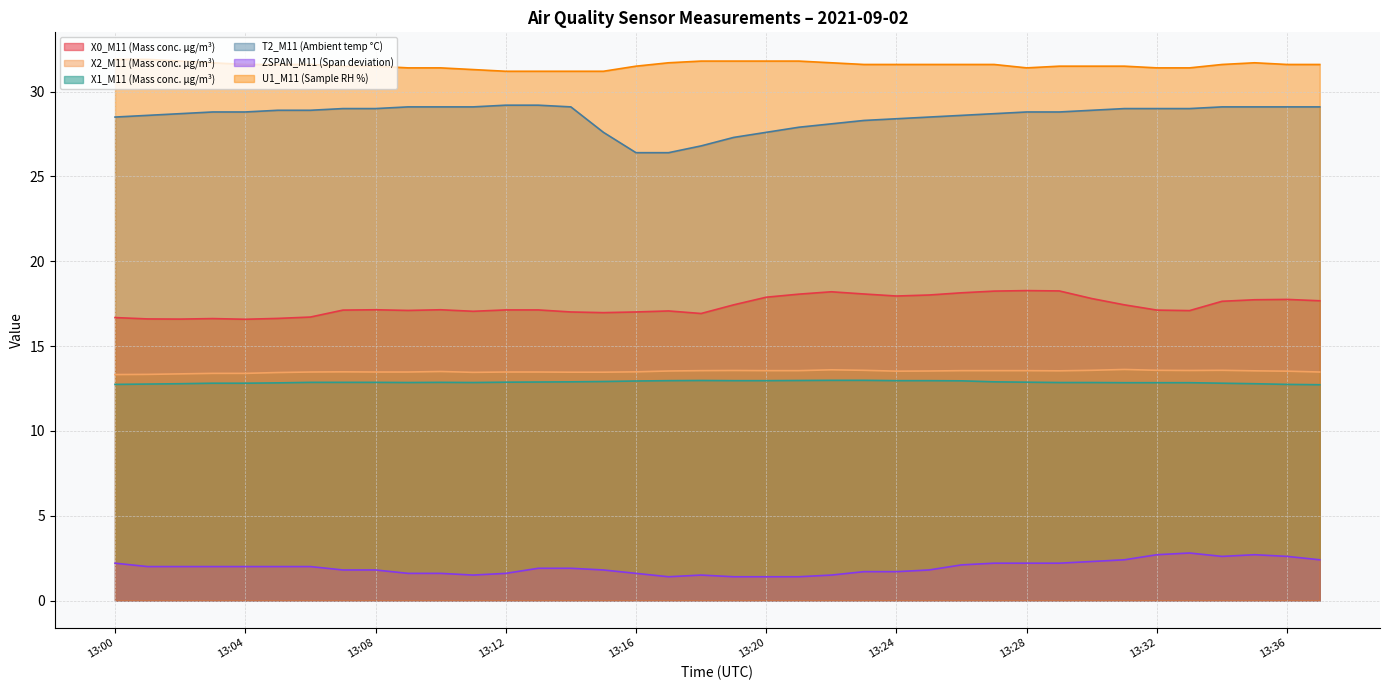

How many values in the X0_M11 (Mass conc. μg/m³) series exceed 17?

29